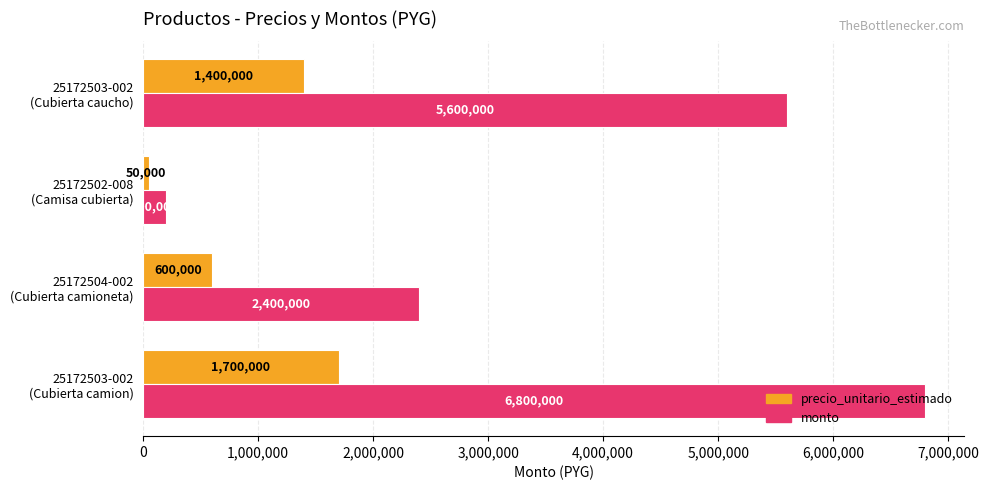

Rank the series by their maximum value, from highest to lowest.

monto, precio_unitario_estimado